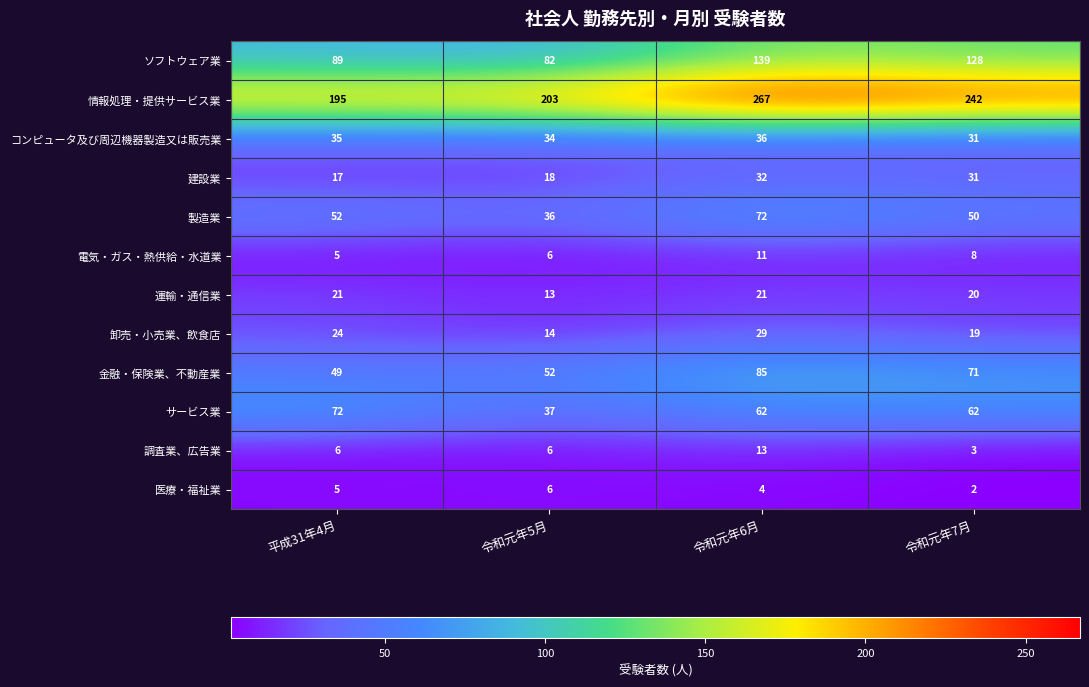

What is the total value across all series at 令和元年7月?

667